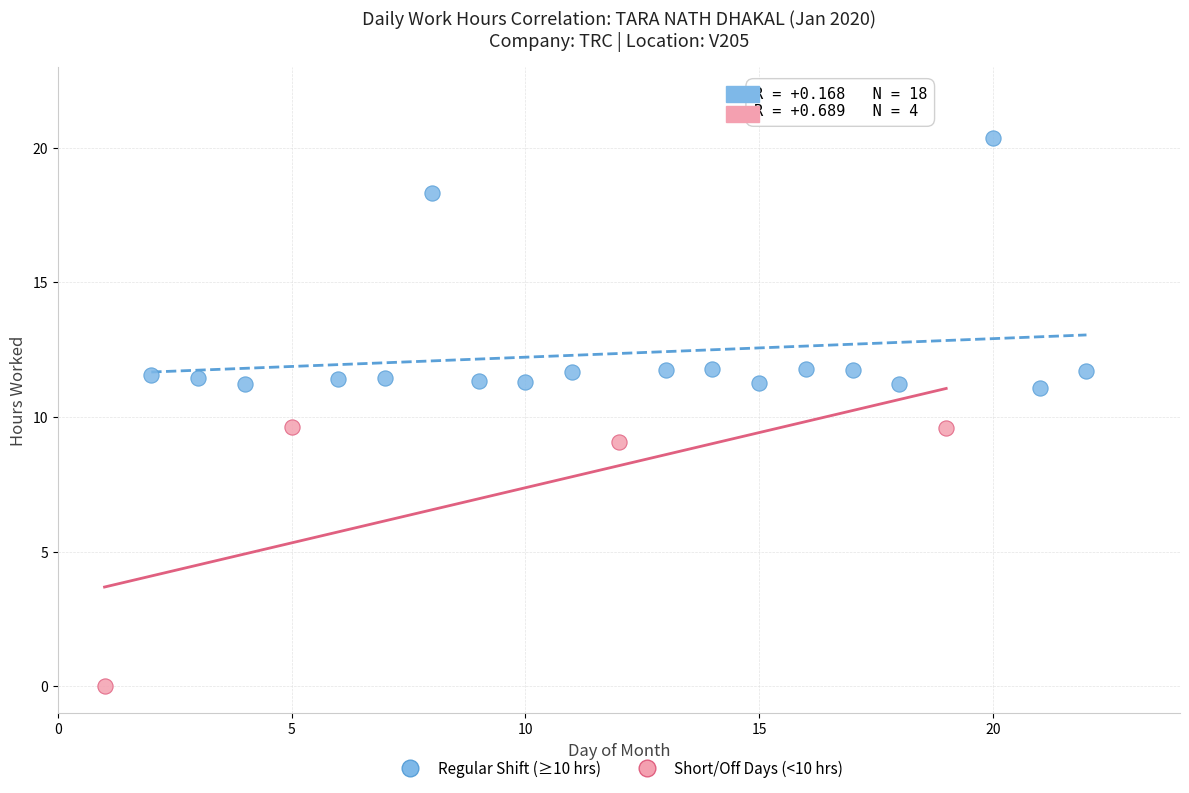

Which series contains the lowest Y value?

Short/Off Days (<10 hrs)